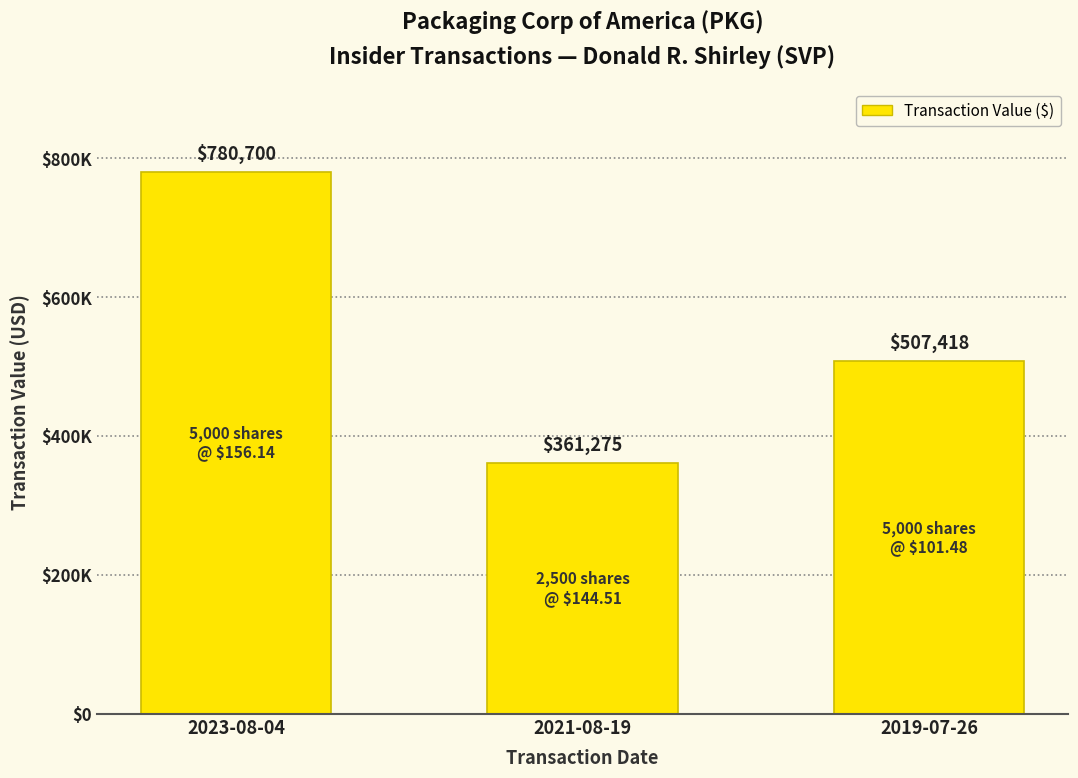

Where does the data first go above 507418?

2023-08-04